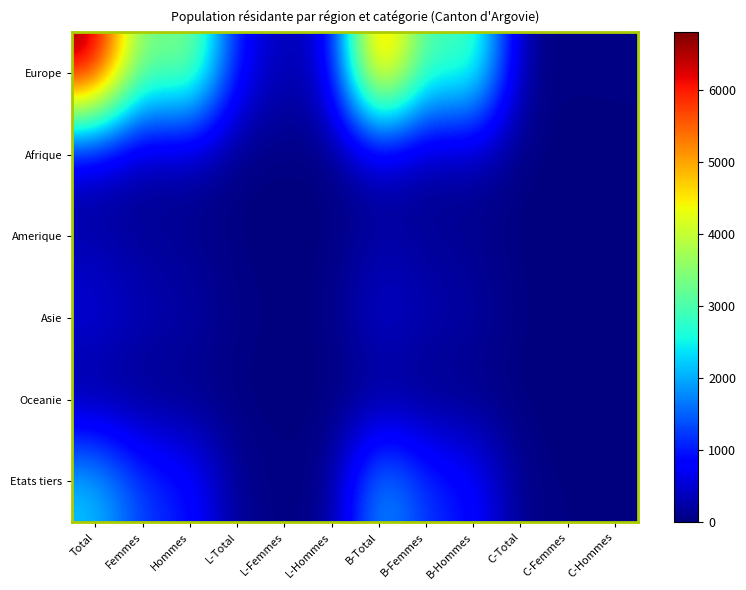

Reading left to right, transcribe all the data shown in this chart.

Europe: Total=6805	Femmes=2950	Hommes=3855	L-Total=790	L-Femmes=303	L-Hommes=487	B-Total=5941	B-Femmes=2618	B-Hommes=3323	C-Total=74	C-Femmes=29	C-Hommes=45
Afrique: Total=360	Femmes=135	Hommes=225	L-Total=2	L-Femmes=0	L-Hommes=2	B-Total=348	B-Femmes=127	B-Hommes=221	C-Total=10	C-Femmes=8	C-Hommes=2
Amerique: Total=229	Femmes=143	Hommes=86	L-Total=12	L-Femmes=5	L-Hommes=7	B-Total=213	B-Femmes=135	B-Hommes=78	C-Total=4	C-Femmes=3	C-Hommes=1
Asie: Total=629	Femmes=345	Hommes=284	L-Total=45	L-Femmes=20	L-Hommes=25	B-Total=572	B-Femmes=317	B-Hommes=255	C-Total=12	C-Femmes=8	C-Hommes=4
Oceanie: Total=18	Femmes=9	Hommes=9	L-Total=4	L-Femmes=2	L-Hommes=2	B-Total=14	B-Femmes=7	B-Hommes=7	C-Total=0	C-Femmes=0	C-Hommes=0
Etats tiers: Total=2224	Femmes=1222	Hommes=1002	L-Total=86	L-Femmes=40	L-Hommes=46	B-Total=2094	B-Femmes=1155	B-Hommes=939	C-Total=44	C-Femmes=27	C-Hommes=17